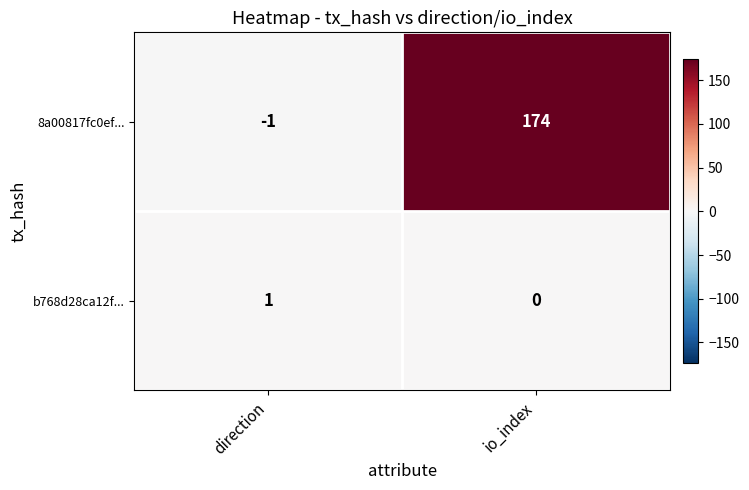

At which category is the sum across all series the highest?

io_index